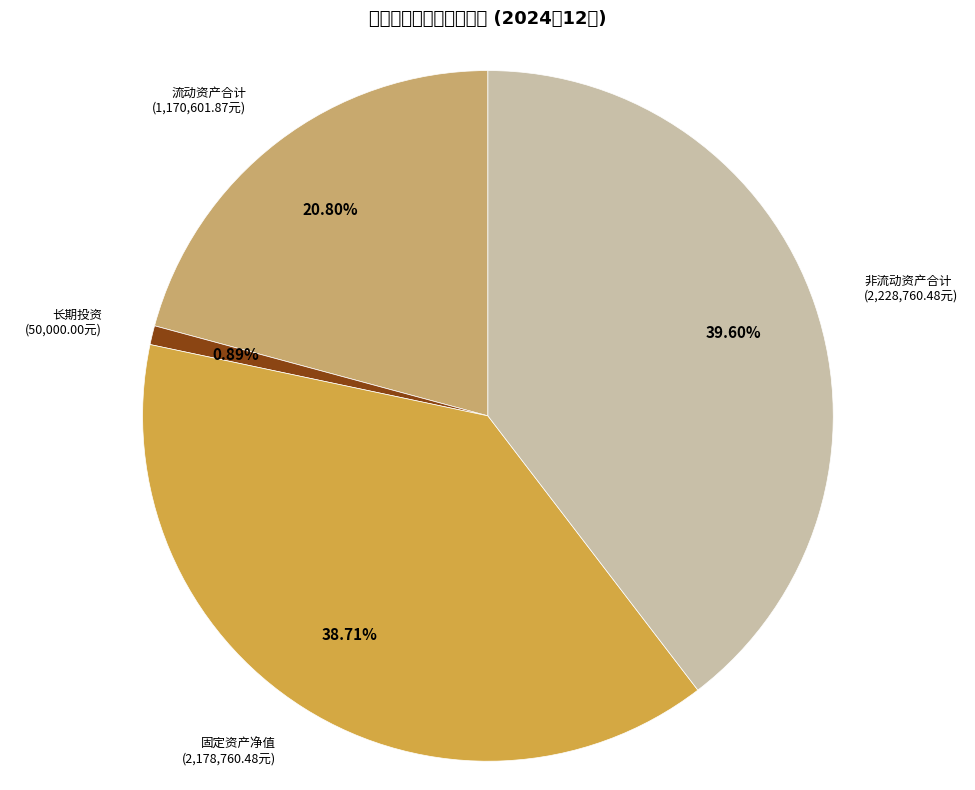

How many segments does this pie chart have?

4